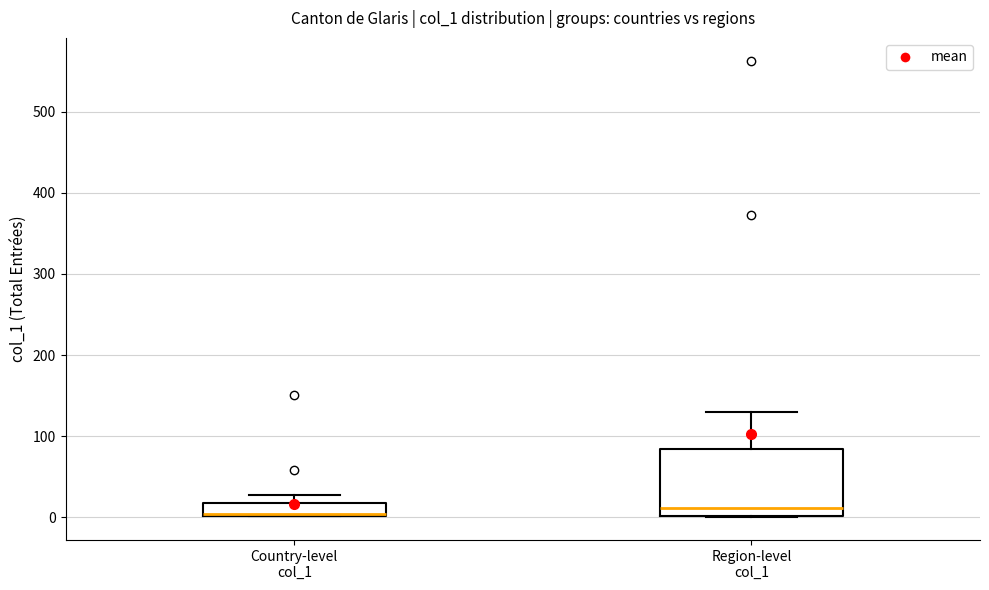

Comparing the boxes themselves (not the whiskers), which one is the tallest?

Region-level col_1